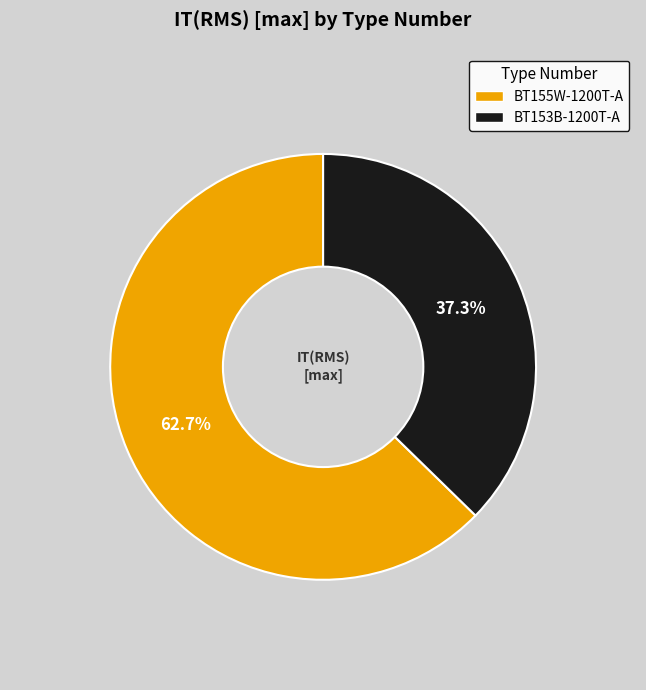

The BT153B-1200T-A slice represents 37% of the pie. True or false?

True